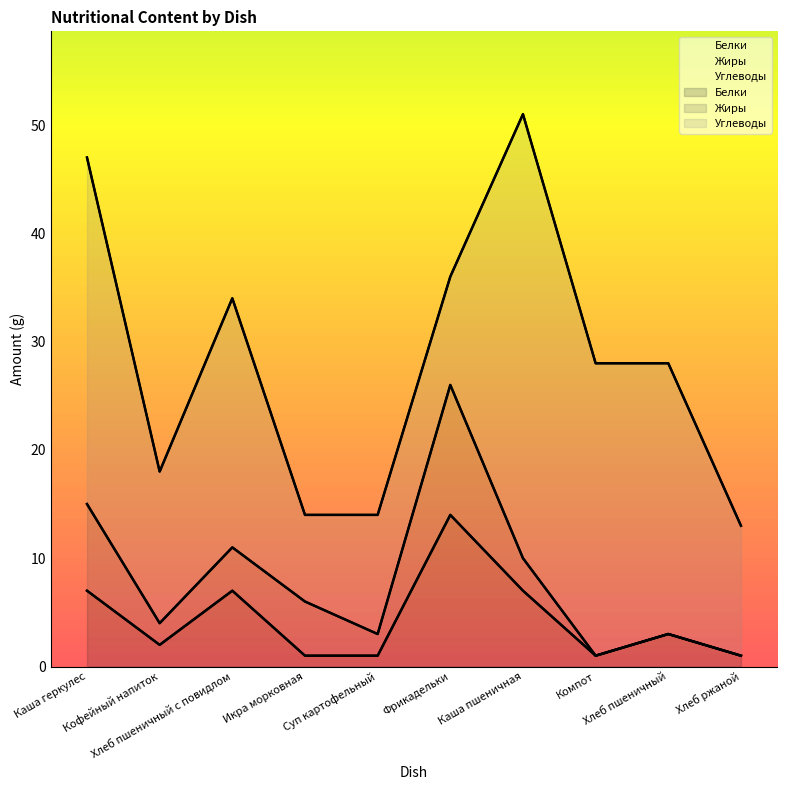

Where does the Белки series first go above 3?

Каша геркулес